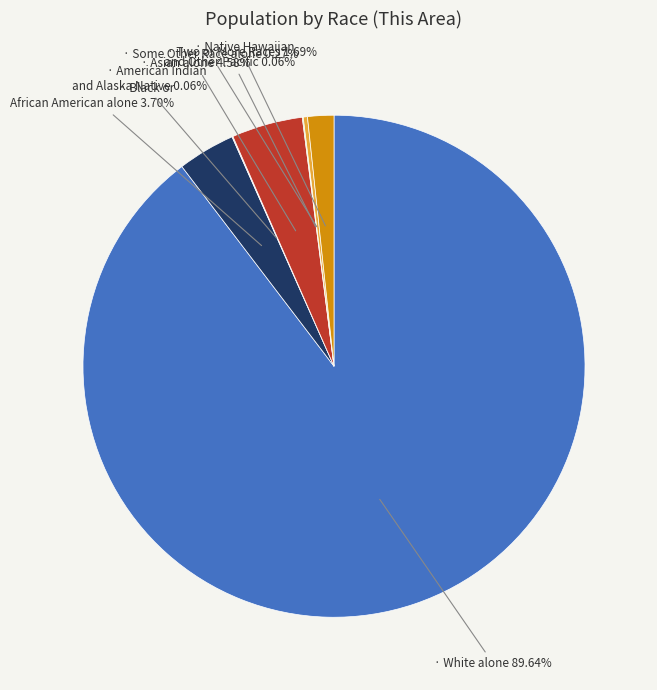

Is there any slice that represents more than half of the pie?

Yes